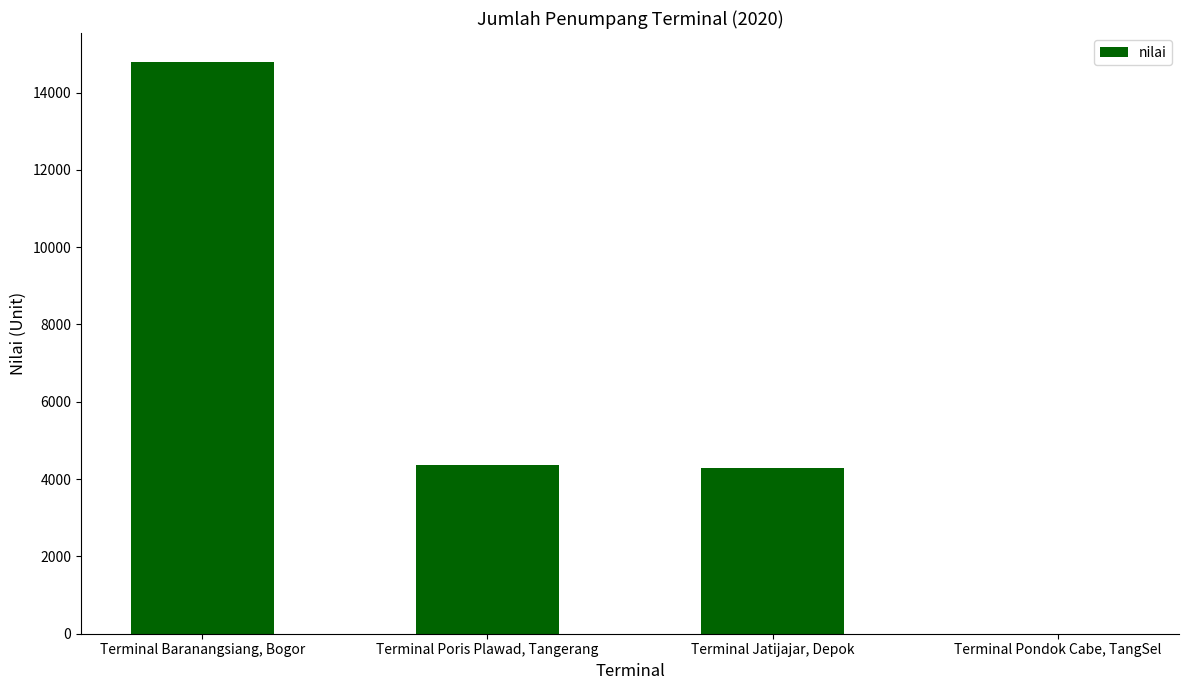

Are the bars horizontal?

No